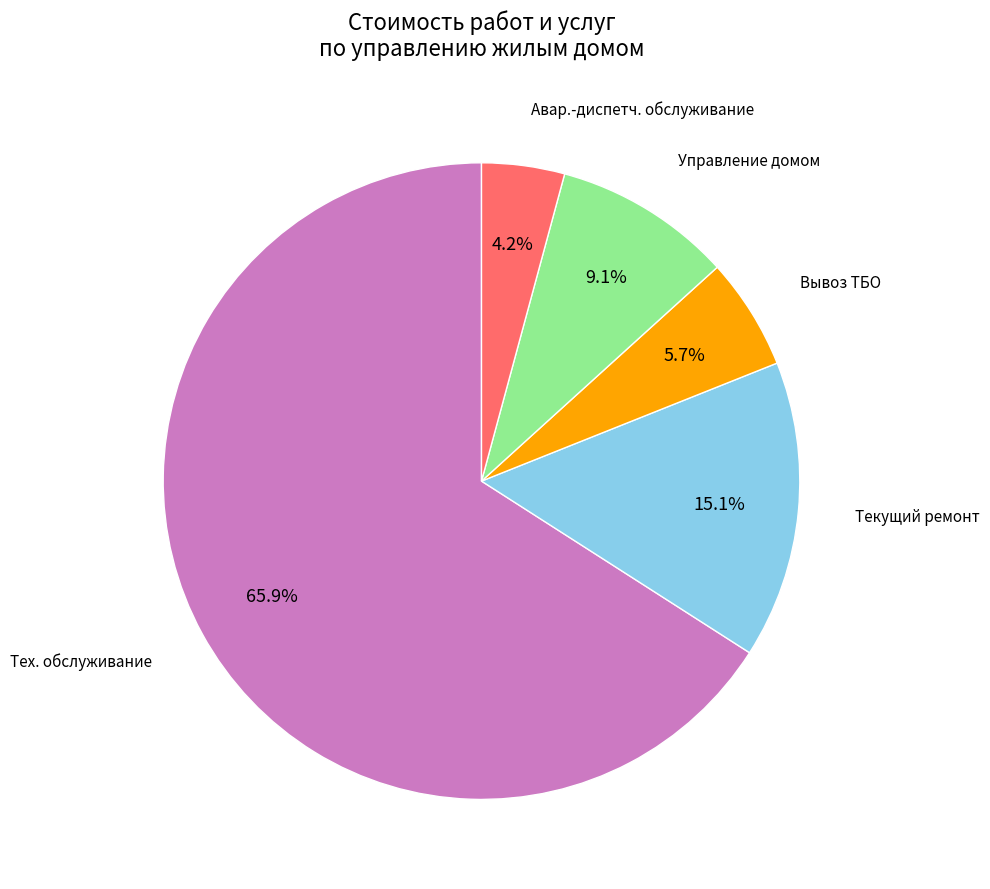

How many slices are in this pie chart?

5